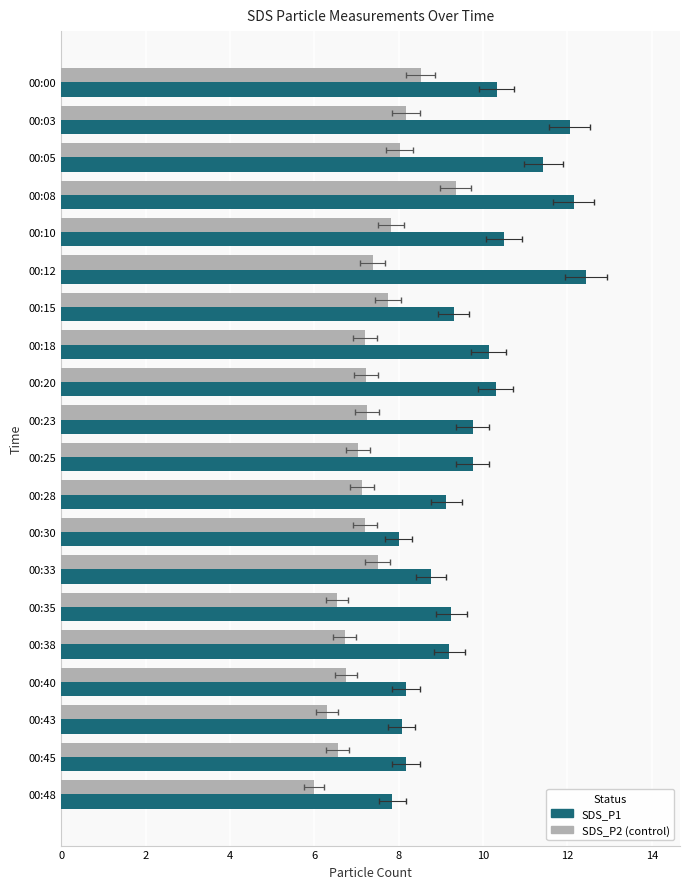

At which category does the chart reach its minimum across all series?

00:48